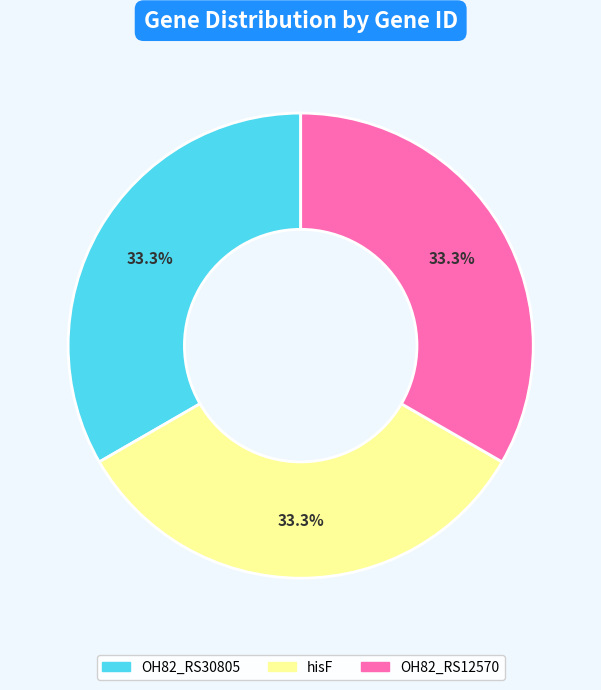

What percentage is NOT represented by OH82_RS30805?

66.7%